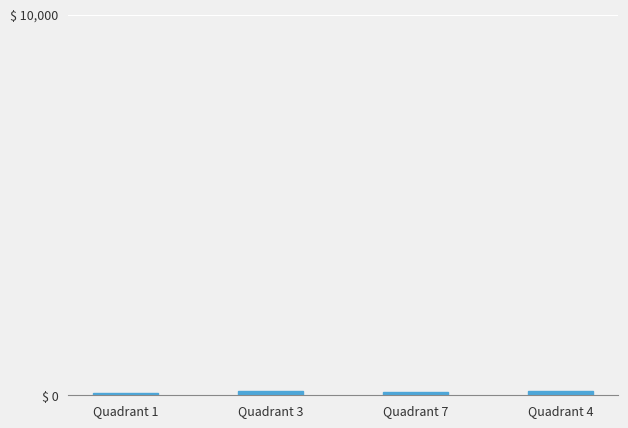

Read the value at Quadrant 7.

97.6